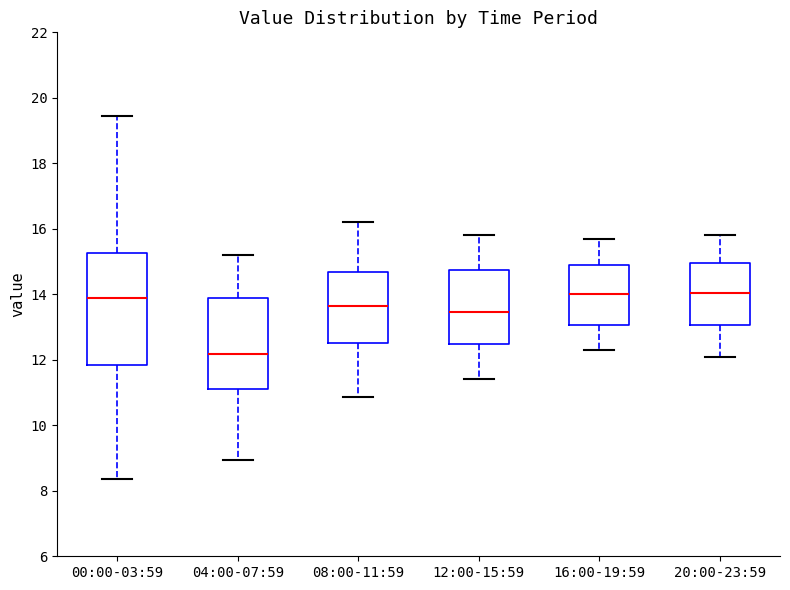

Which box's median line is the lowest?

04:00-07:59